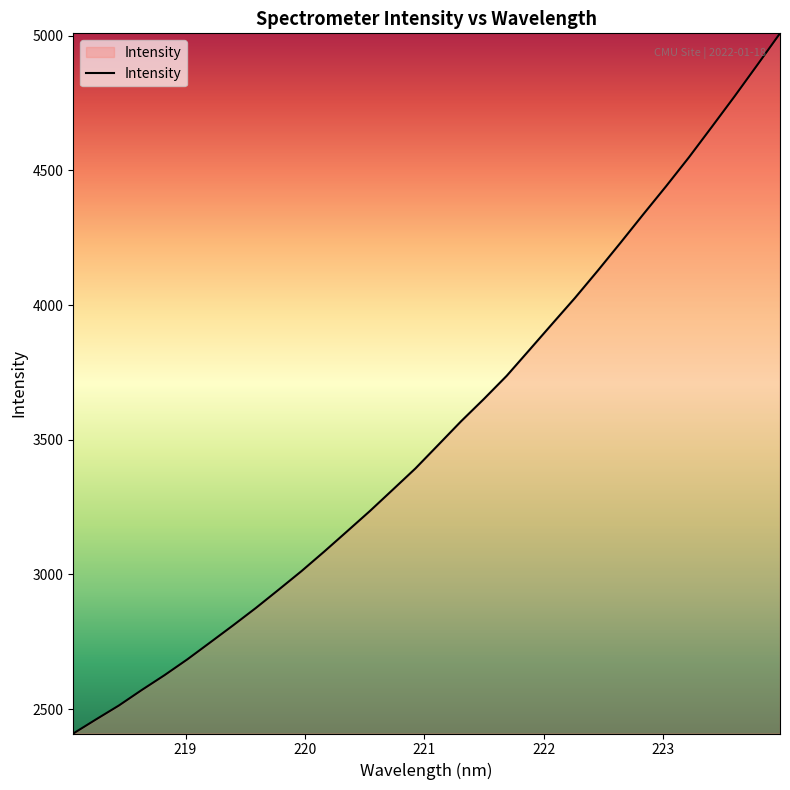

What is the maximum value shown in the chart?

5008.5